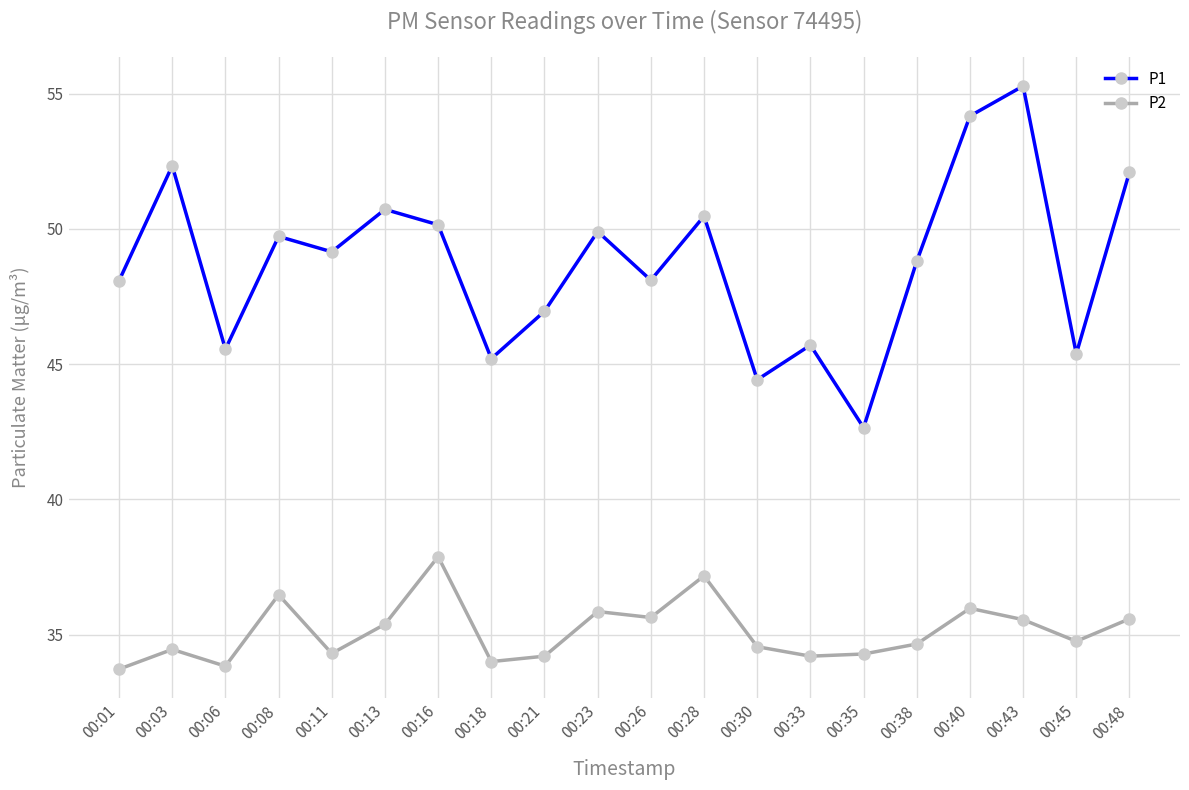

Does the chart display data point markers on the line(s)?

Yes